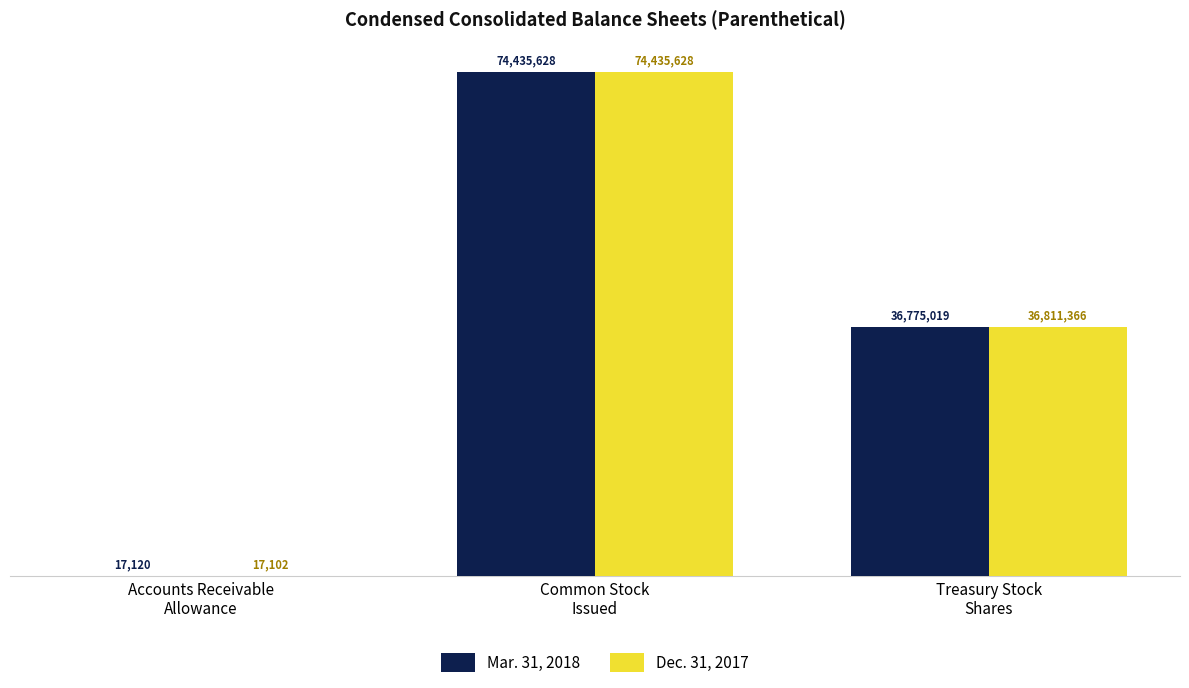

What is the spread (max minus min) of values at Accounts Receivable
Allowance?

18